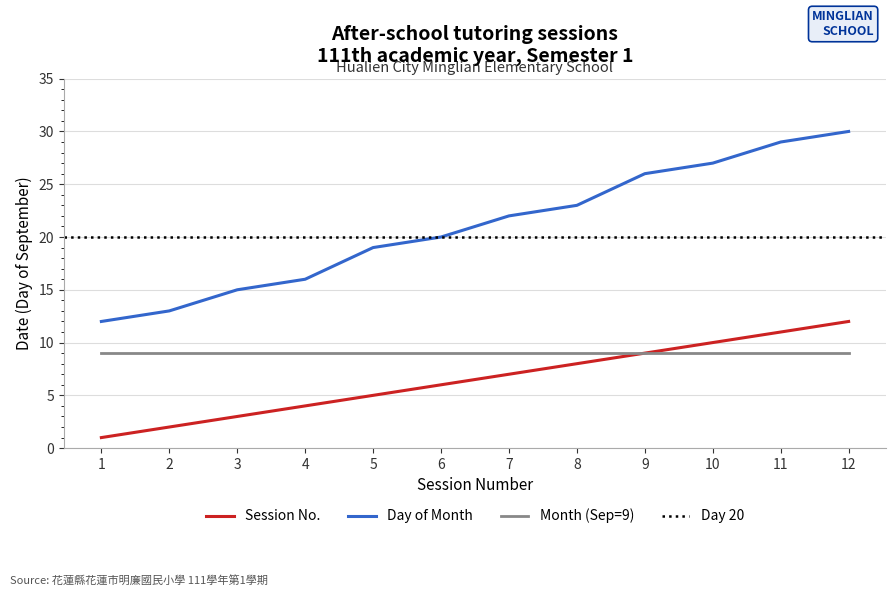

Reading left to right, transcribe all the data shown in this chart.

Session: 1	2	3	4	5	6	7	8	9	10	11	12
Day (of month): 12	13	15	16	19	20	22	23	26	27	29	30